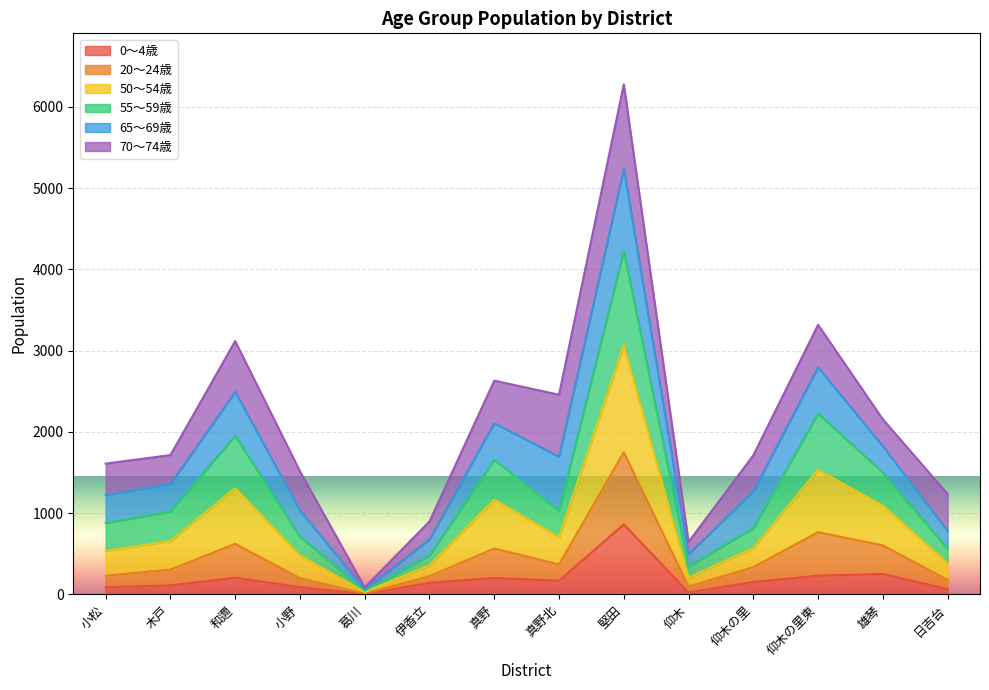

At which category is the sum across all series the highest?

堅田